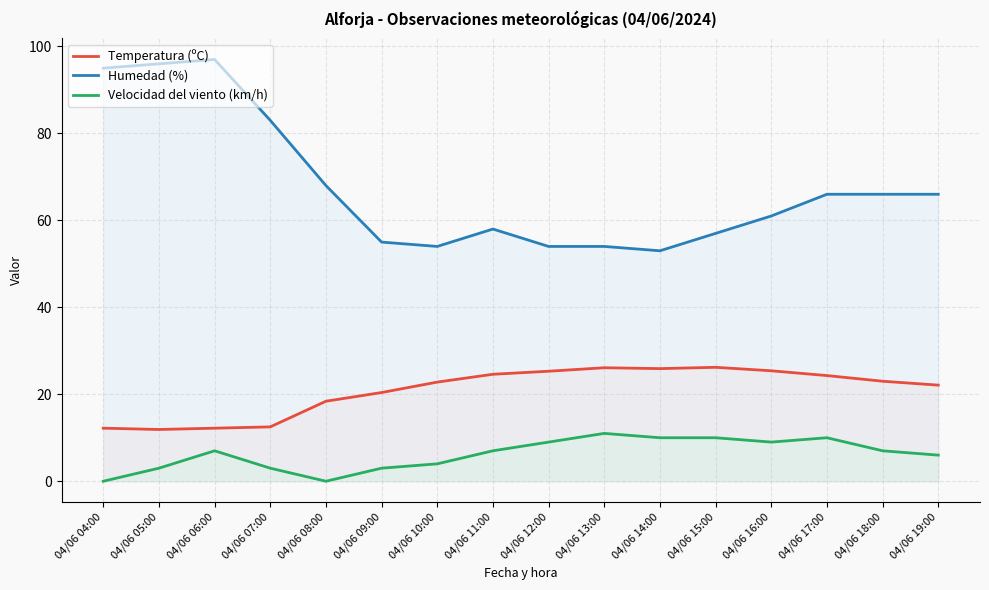

How many interior local valleys does the Temperatura (ºC) series have?

2